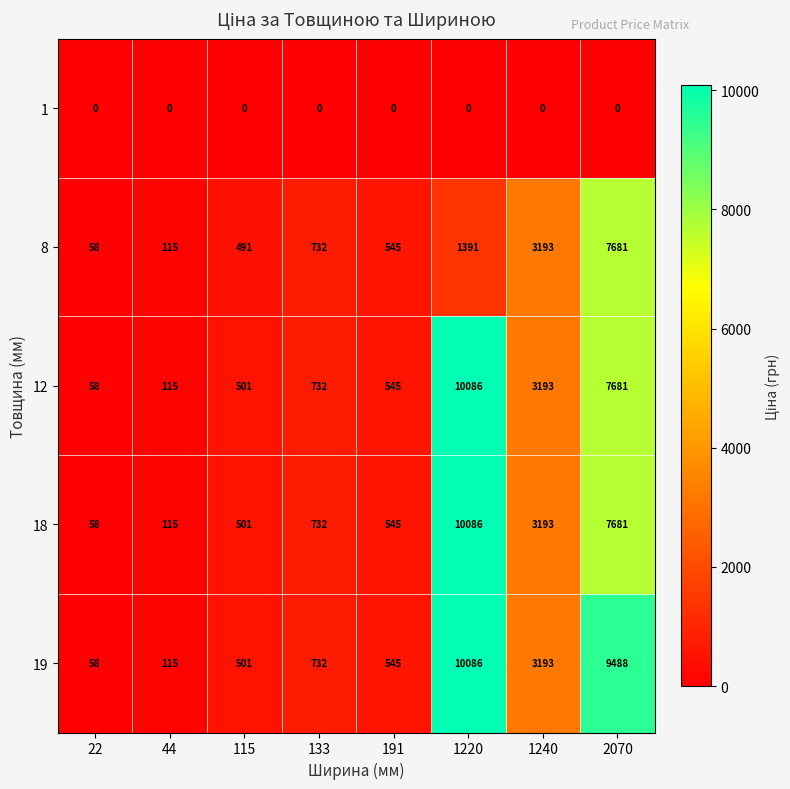

What is the total value across all series at 133?

2928